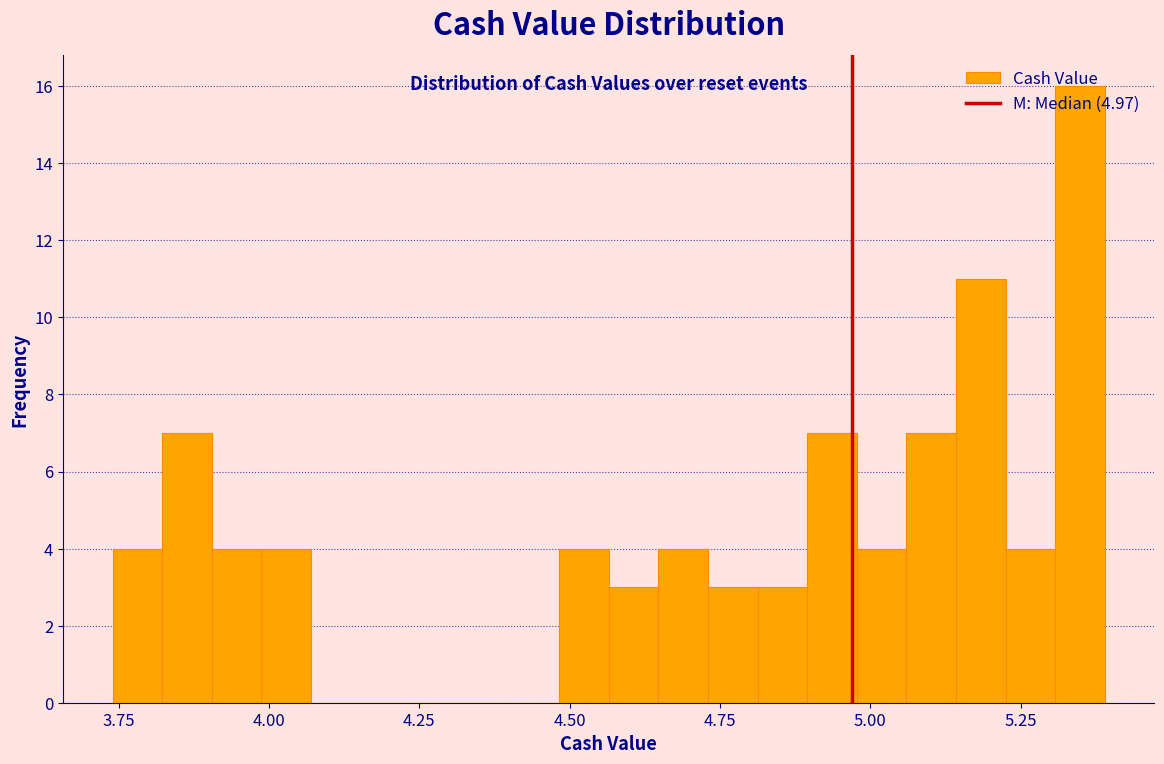

Read against the x-axis, roughly where is the centre of the tallest bar?

5.35